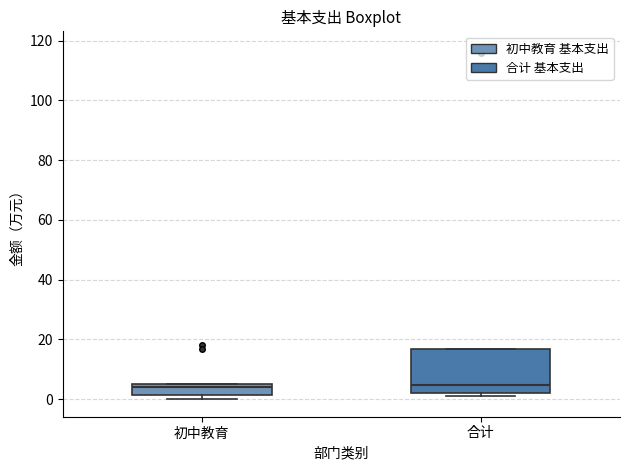

Where is the lower edge of the box for 合计 on the y-axis? The values are not printed on the chart, so give them approximately, as read against the axis.

2